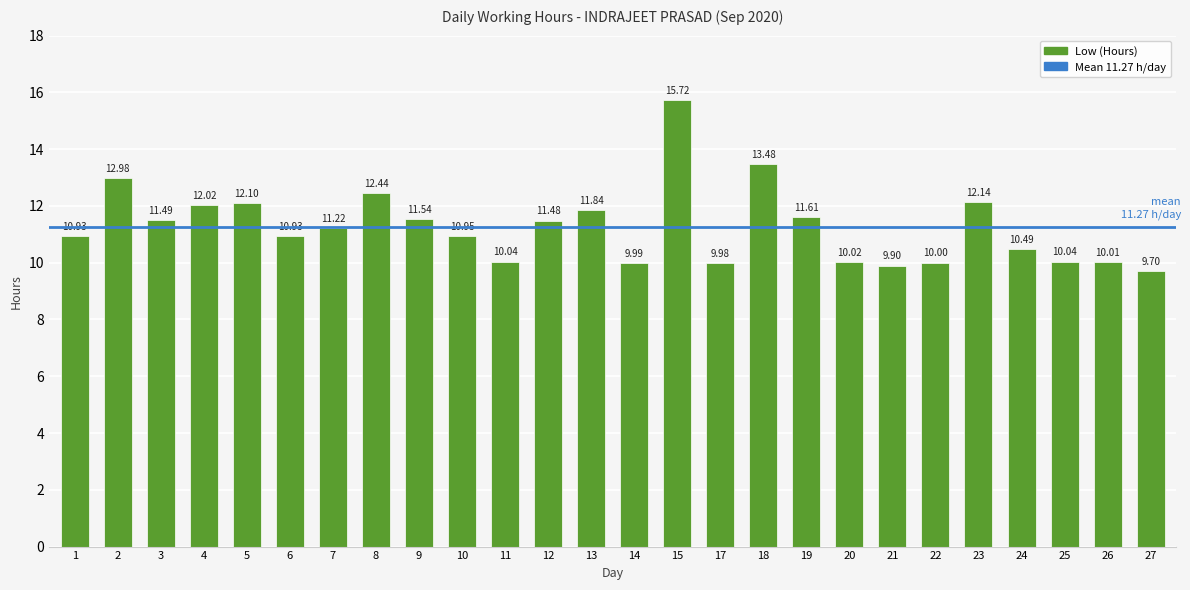

How many bars are there in total?

26